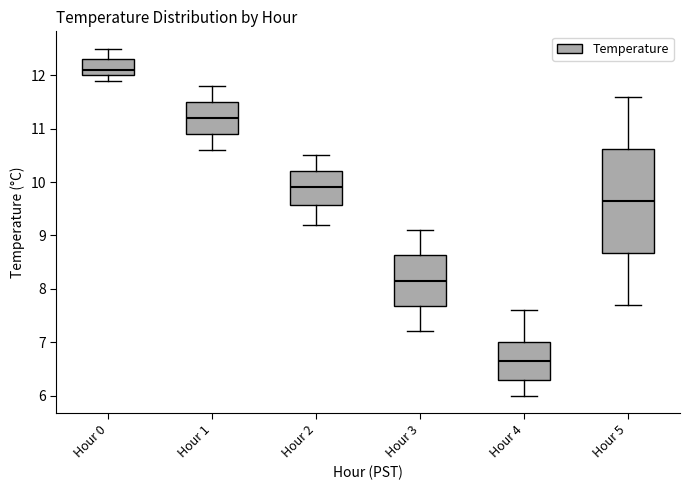

Reading left to right, transcribe this box plot: for each box, give where its median line is, the range the box spans, and where its two whiskers end, as read against the y-axis. The values are not printed on the chart, so give them approximately, as read against the axis.

Hour 0: median 12.1, box 12.0 to 12.3, whiskers 11.9 to 12.5
Hour 1: median 11.2, box 10.9 to 11.5, whiskers 10.6 to 11.8
Hour 2: median 9.9, box 9.6 to 10.2, whiskers 9.2 to 10.5
Hour 3: median 8.2, box 7.7 to 8.6, whiskers 7.2 to 9.1
Hour 4: median 6.7, box 6.3 to 7.0, whiskers 6.0 to 7.6
Hour 5: median 9.7, box 8.7 to 10.6, whiskers 7.7 to 11.6